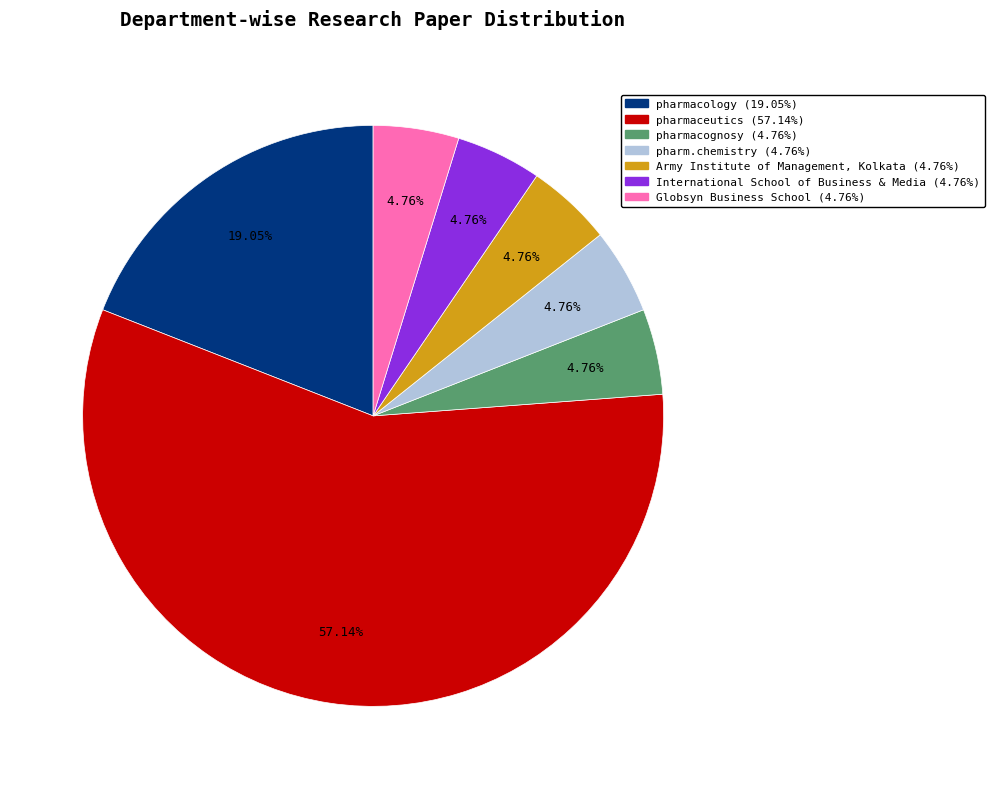

Is the sum of Globsyn Business School (4.76%) and pharmacognosy (4.76%) greater than half?

No